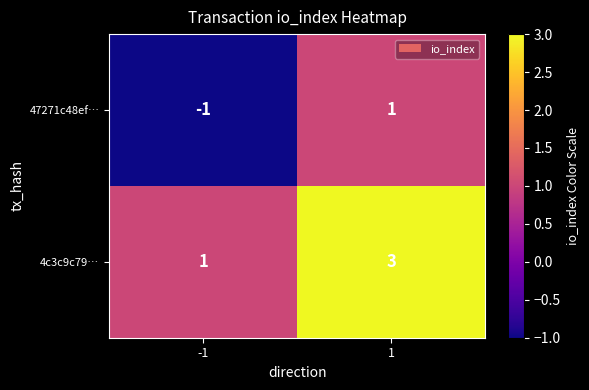

What is the spread (max minus min) of values at -1?

2